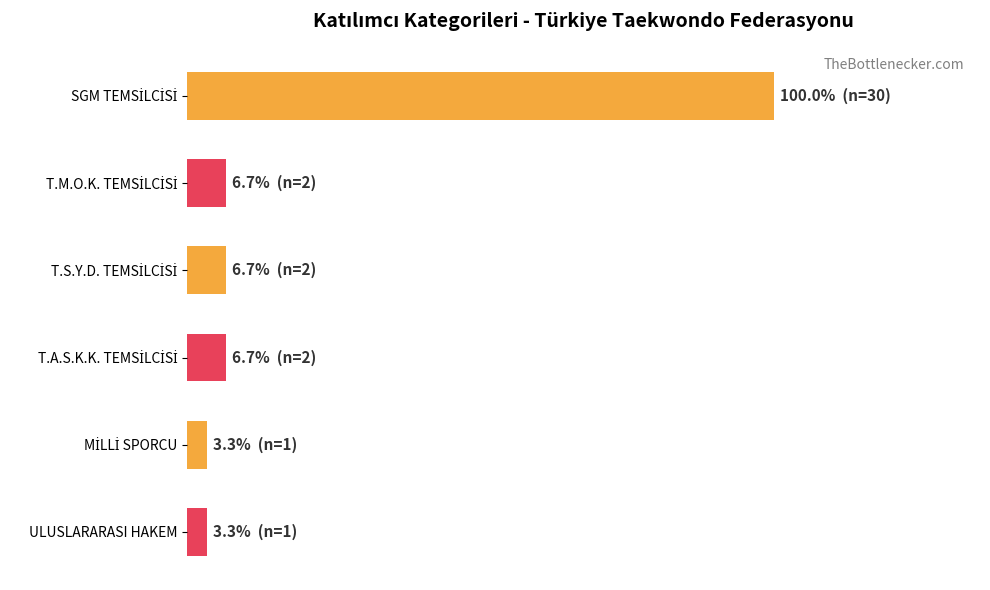

How many bars are there in total?

6